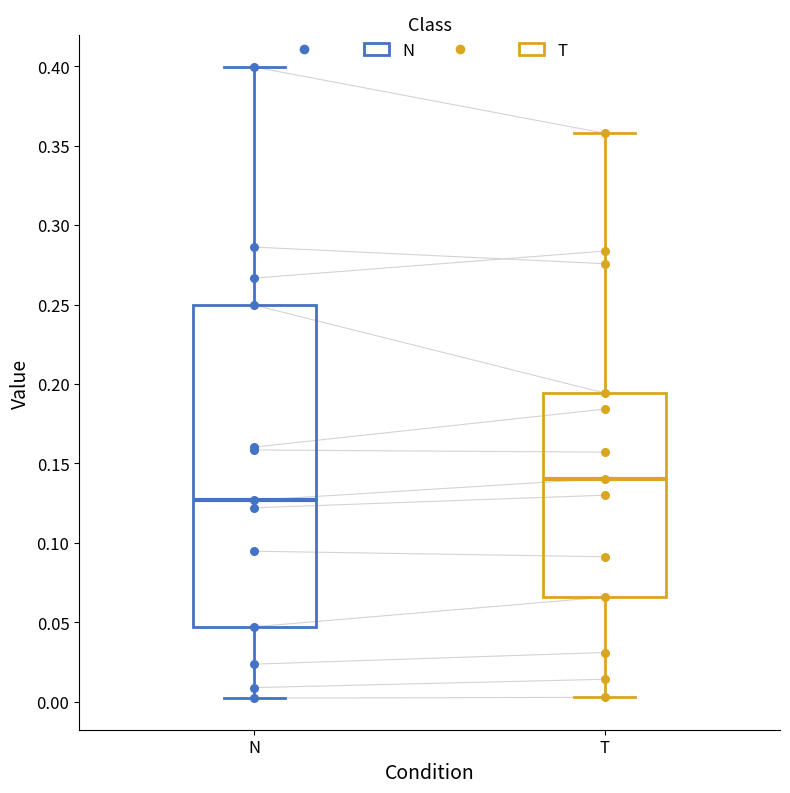

Which box is the tallest, from its lower edge to its upper edge?

N